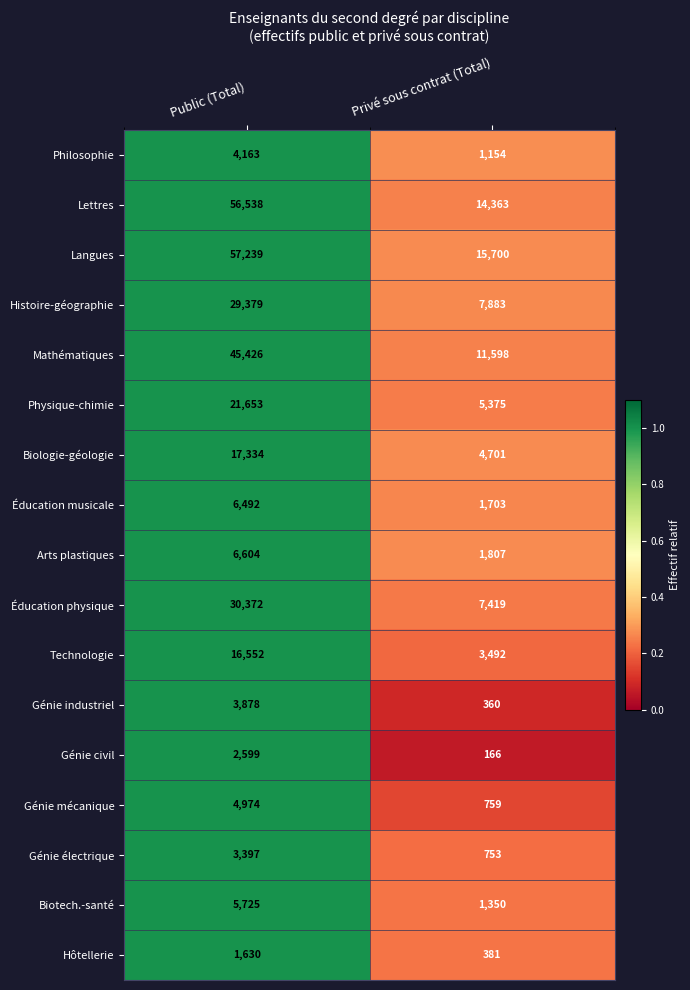

What is the maximum value shown in the chart?

57239